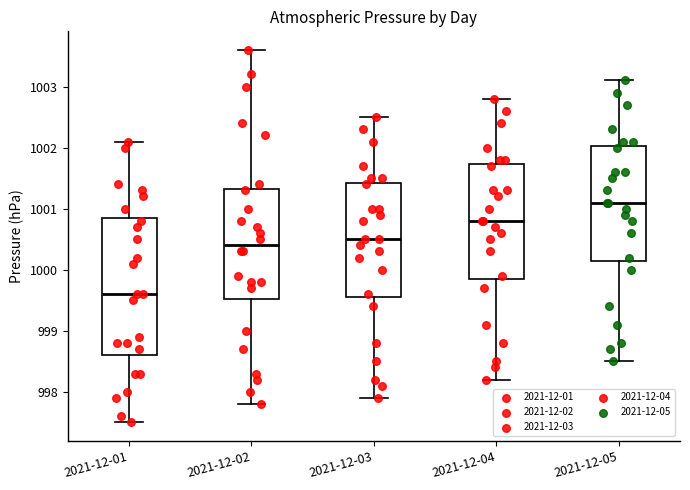

Reading left to right, transcribe this box plot: for each box, give where its median line is, the range the box spans, and where its two whiskers end, as read against the y-axis. The values are not printed on the chart, so give them approximately, as read against the axis.

2021-12-01: median 999.6, box 998.6 to 1000.9, whiskers 997.5 to 1002.1
2021-12-02: median 1000.4, box 999.5 to 1001.3, whiskers 997.8 to 1003.6
2021-12-03: median 1000.5, box 999.6 to 1001.4, whiskers 997.9 to 1002.5
2021-12-04: median 1000.8, box 999.9 to 1001.7, whiskers 998.2 to 1002.8
2021-12-05: median 1001.1, box 1000.2 to 1002.0, whiskers 998.5 to 1003.1